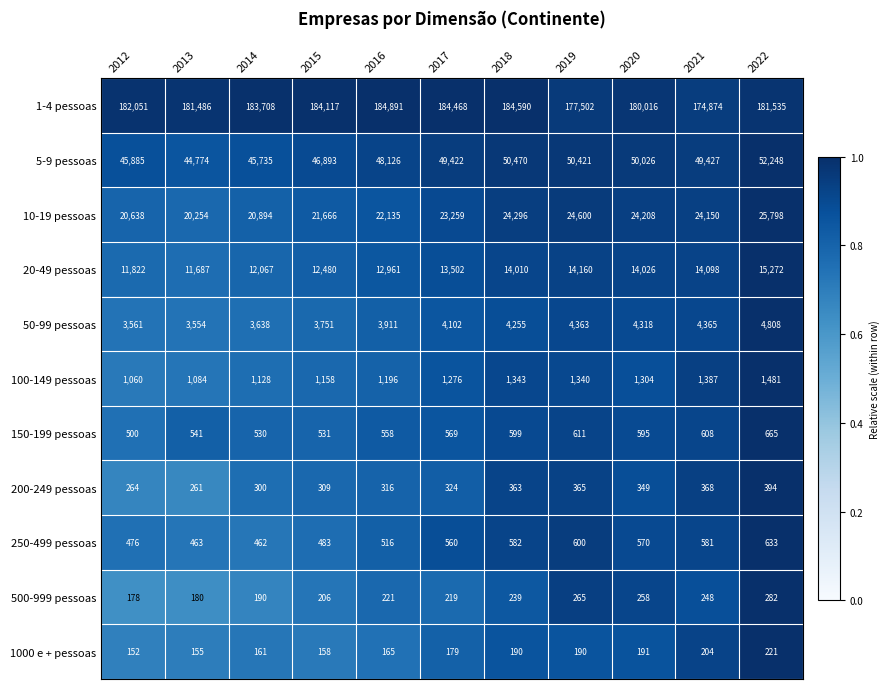

The value of 20-49 pessoas at 2022 is 27322. True or false?

False